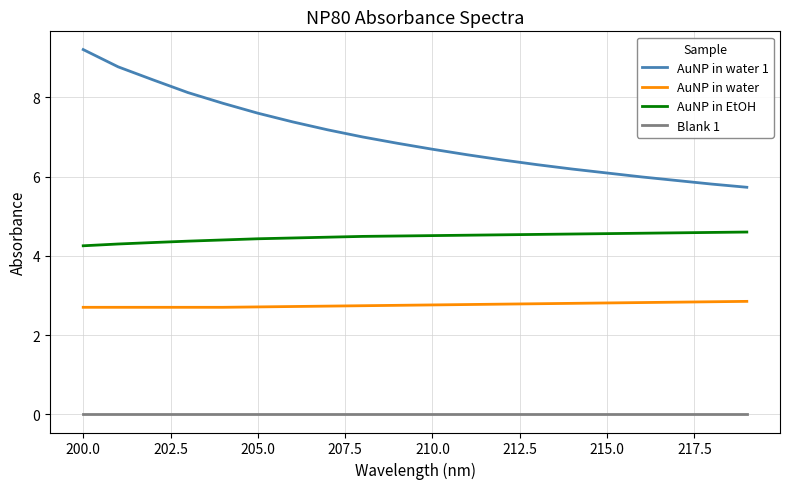

List the series in order of their overall mean, lowest first.

Blank 1, AuNP in water, AuNP in EtOH, AuNP in water 1